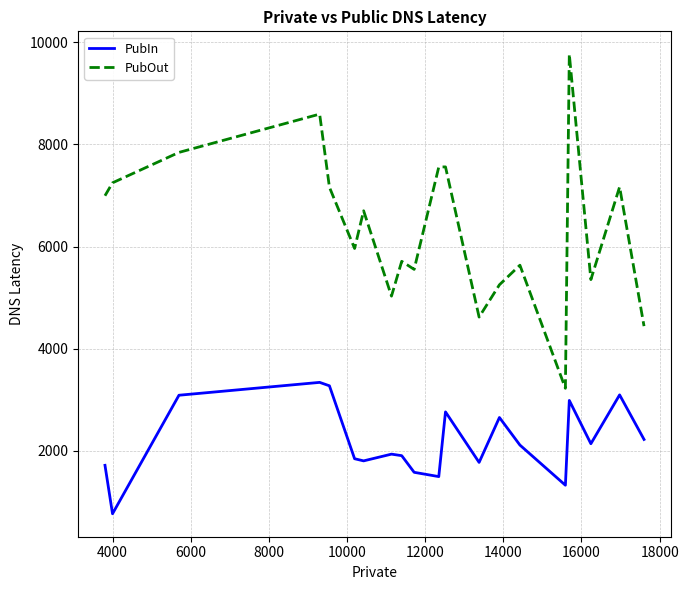

Which series has the largest total across all categories?

PubOut